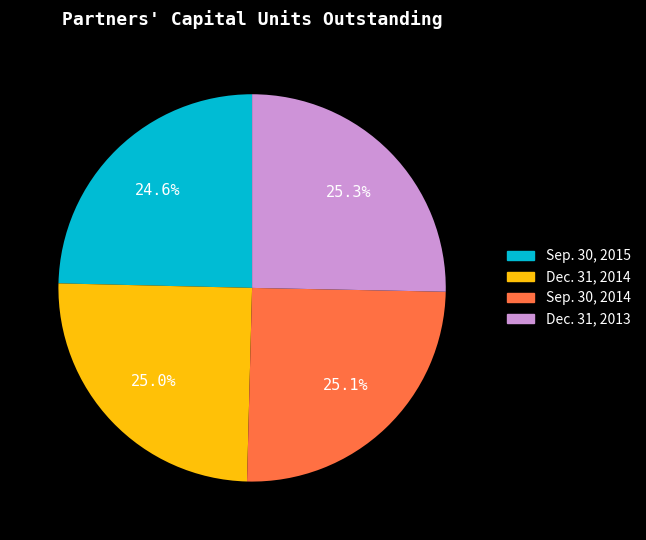

To the nearest percent, what is the difference between the largest and smallest slice percentages?

1%